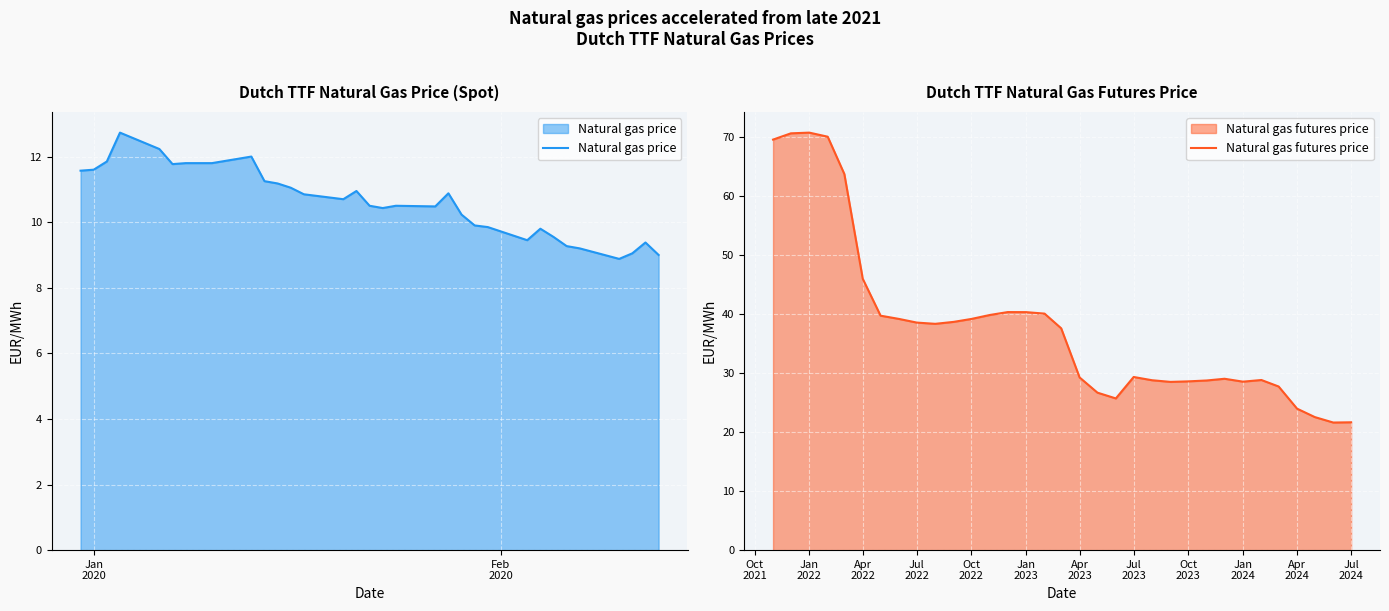

What is the lowest value of the Natural gas futures price series?

21.6